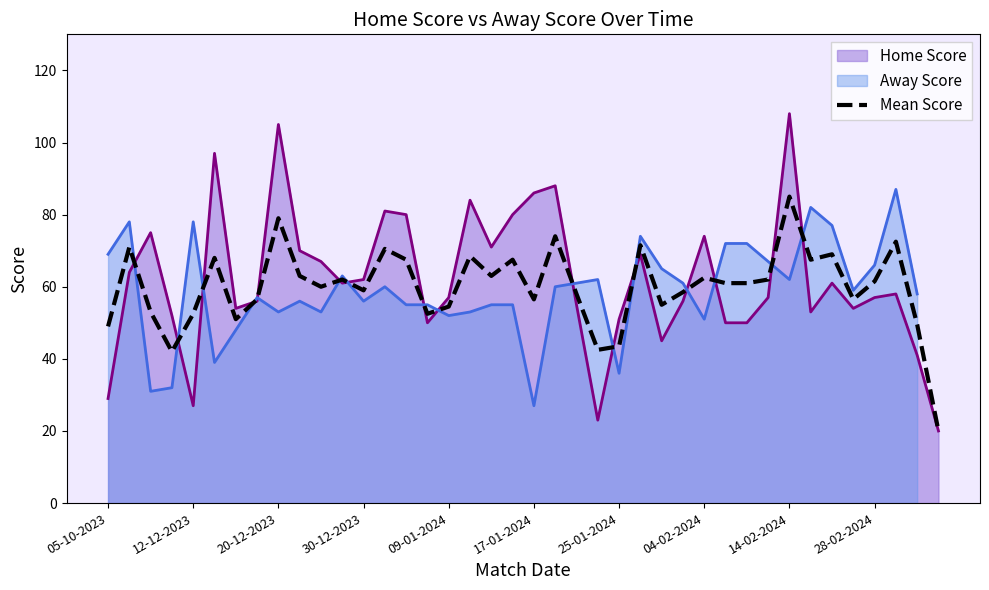

What is the highest value of the Home Score series?

108.0